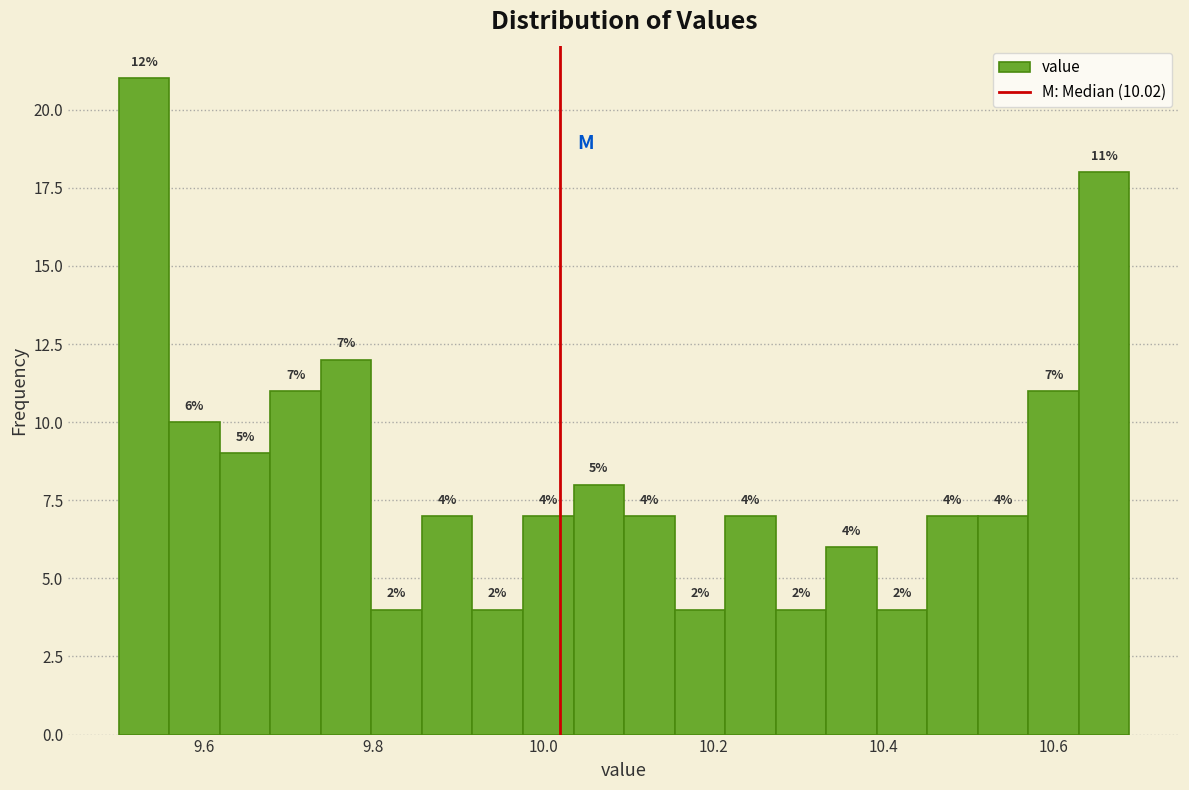

Read against the x-axis, roughly where is the centre of the tallest bar?

9.52